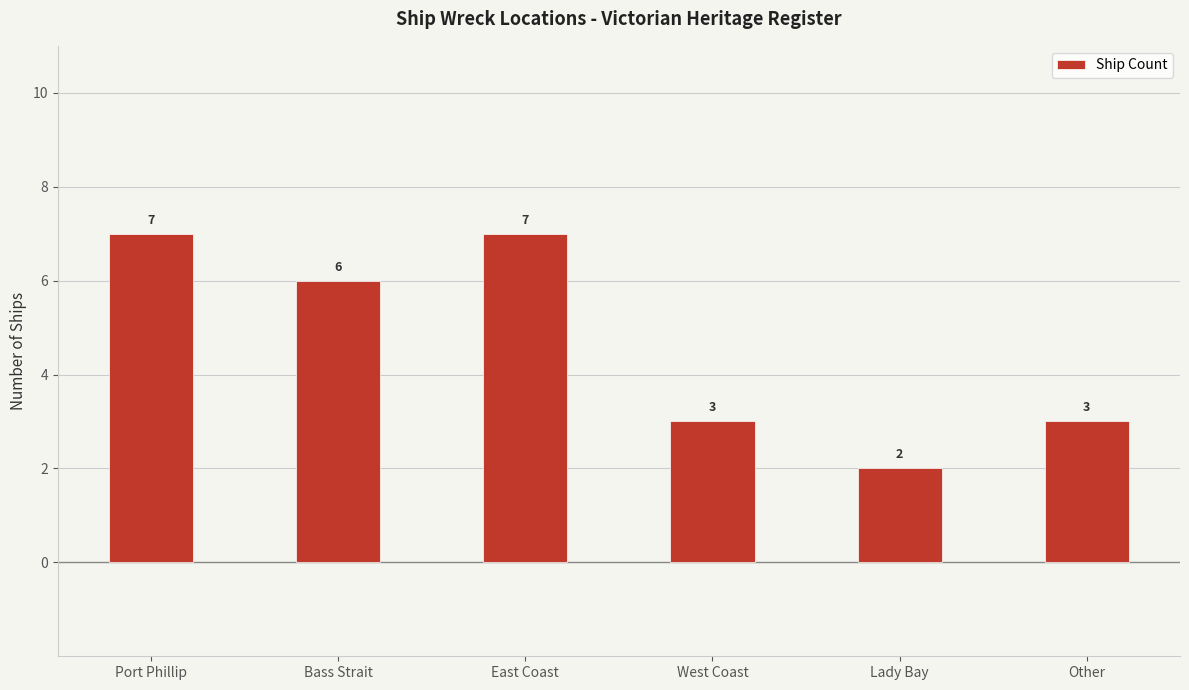

How many bars are there in total?

6